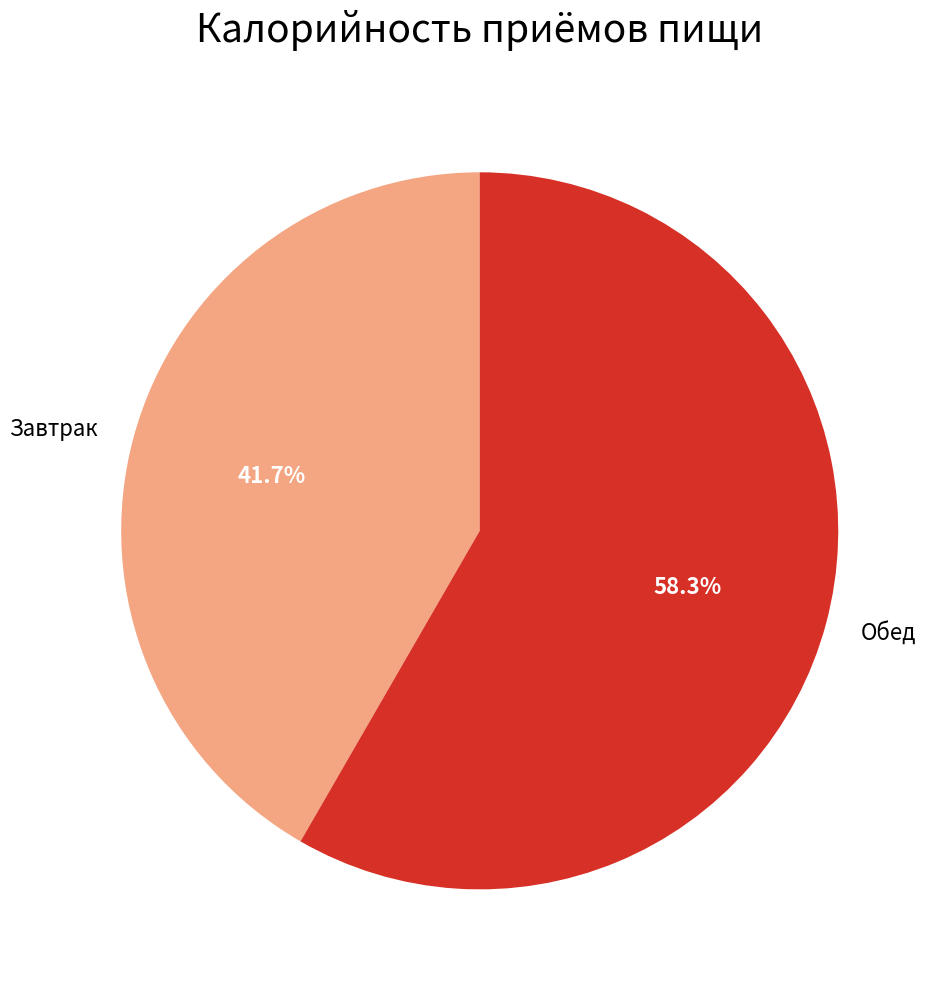

What is the ratio of the value at Завтрак to the value at Обед?

0.7